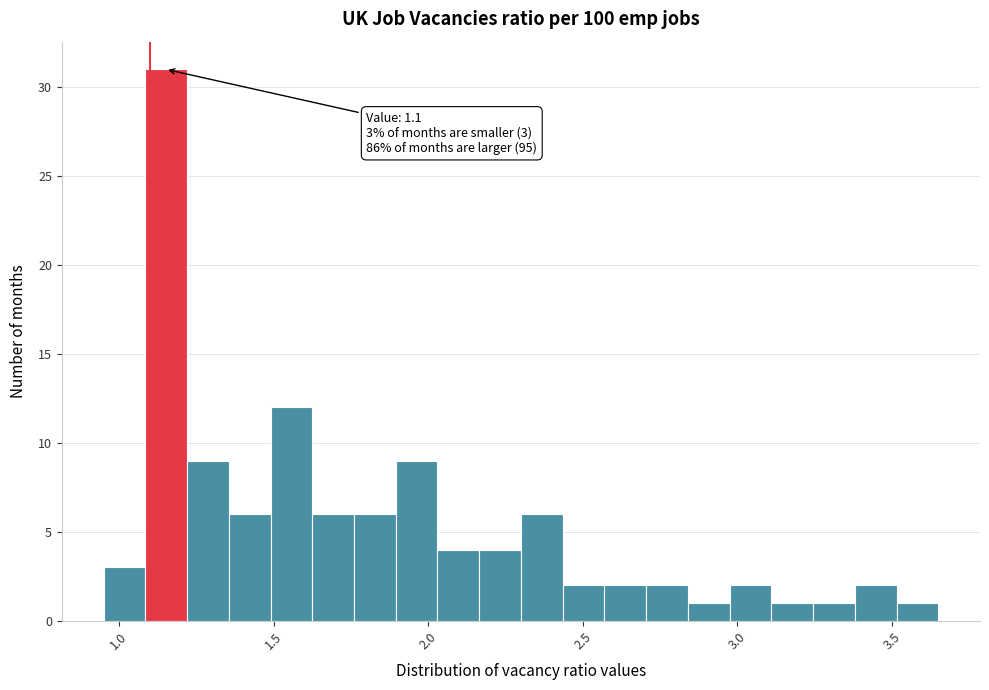

Read against the x-axis, roughly where is the centre of the tallest bar?

1.15